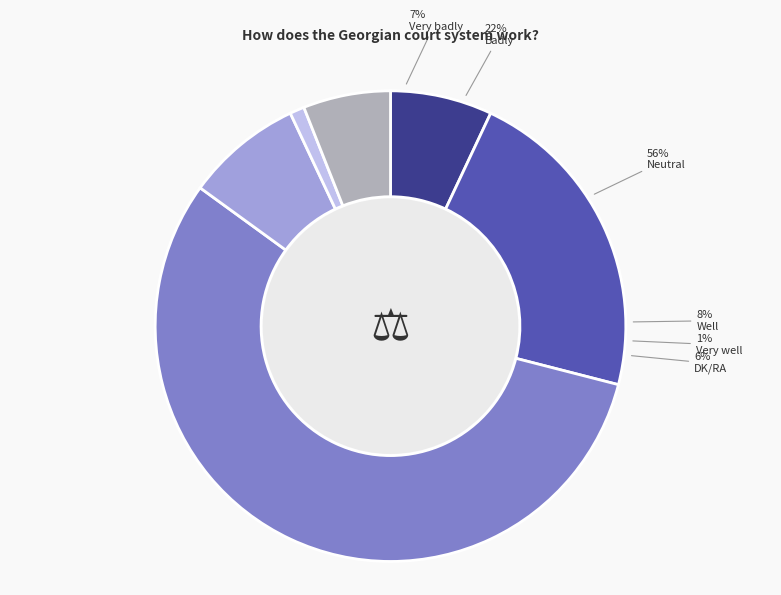

Which category has the smallest portion of the pie?

Very well